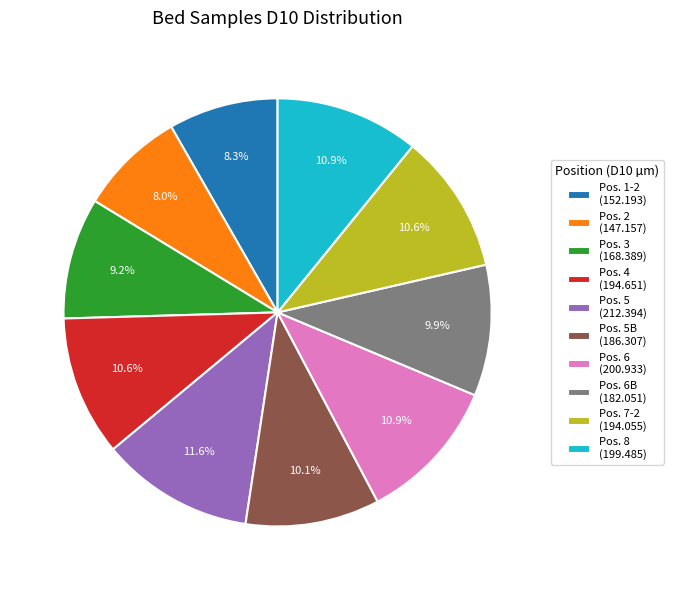

What is the total percentage of Pos. 6B (182.051) and Pos. 1-2 (152.193)?

18.2%